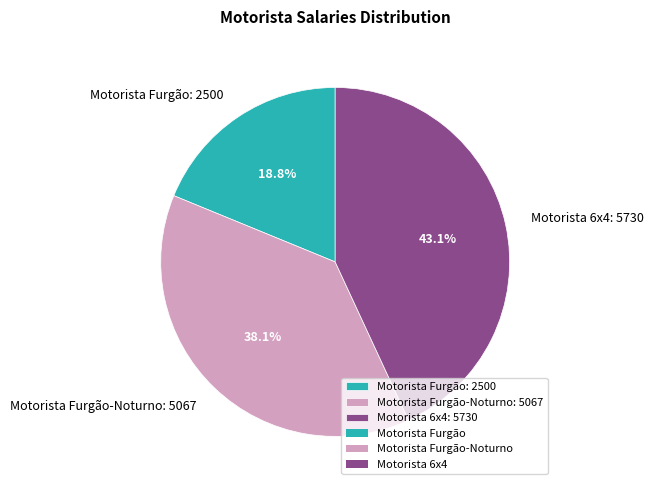

Which slice is the smallest?

Motorista Furgão: 2500